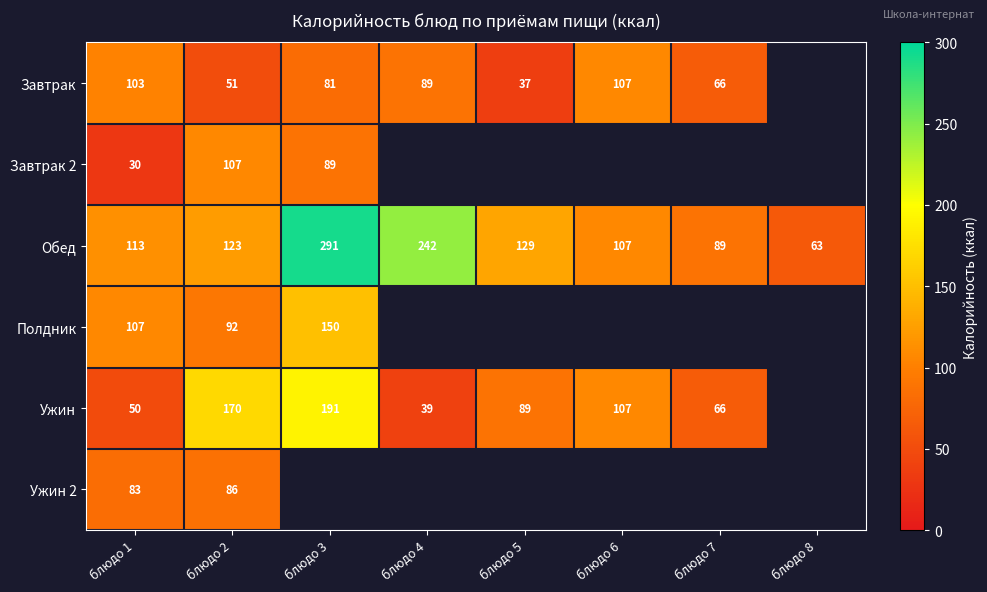

What is the difference between the maximum and minimum values in the Обед series?

228